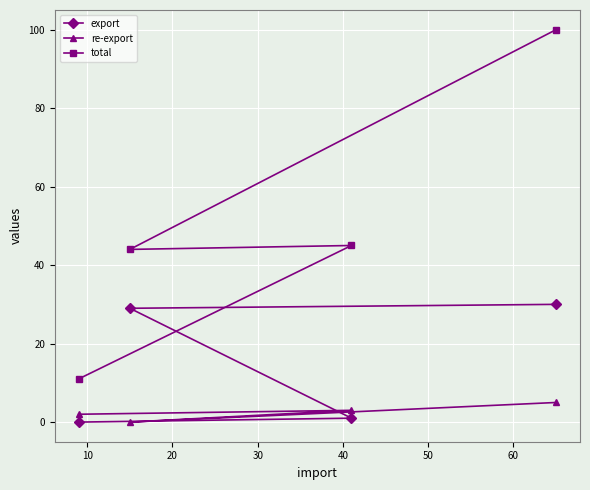

How many positive values does the export series have?

3